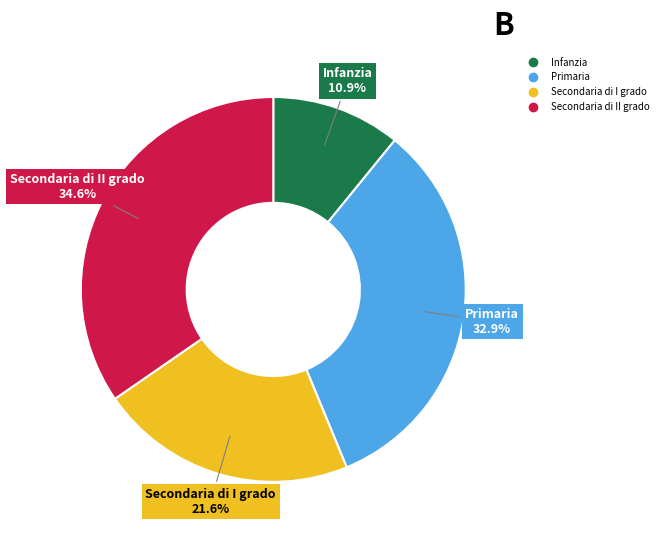

The Secondaria di I grado slice represents 16% of the pie. True or false?

False